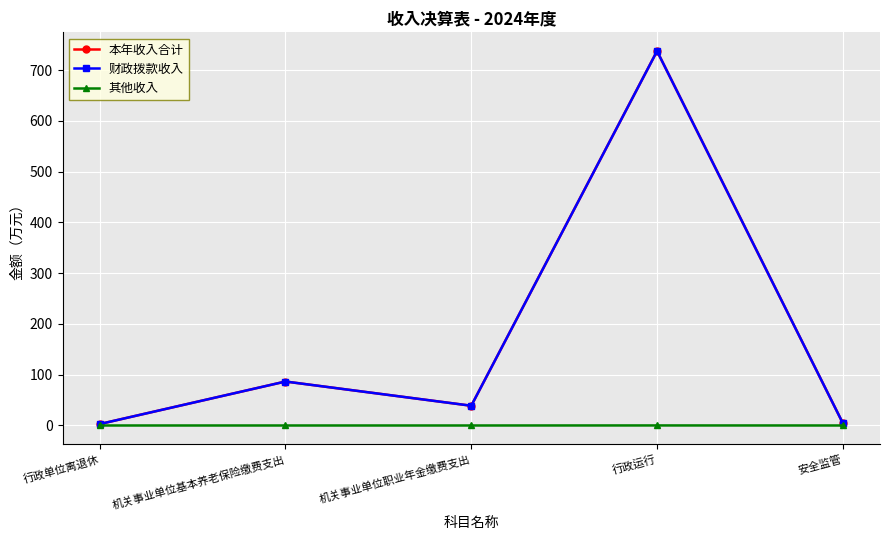

What is the maximum value for 本年收入合计?

737.4